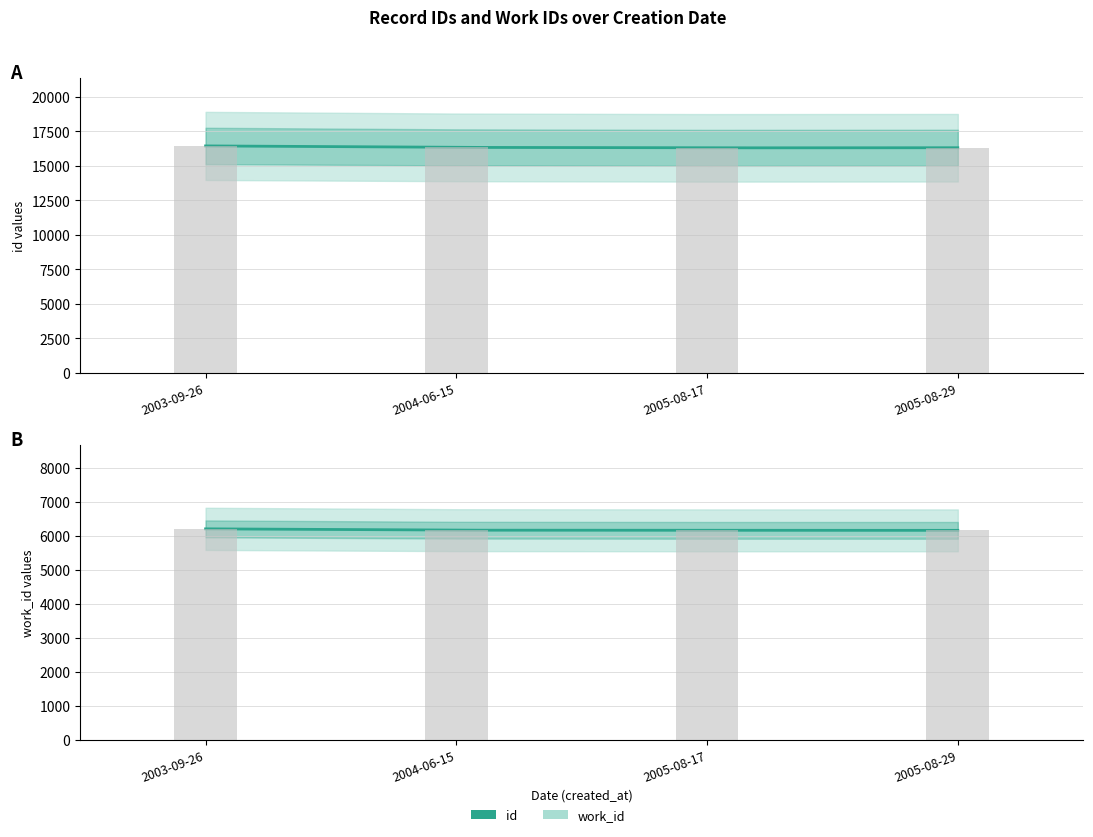

Reading right to left, transcribe all the data shown in this chart.

id: 16311	16303	16337	16443
work_id: 6163	6163	6168	6207